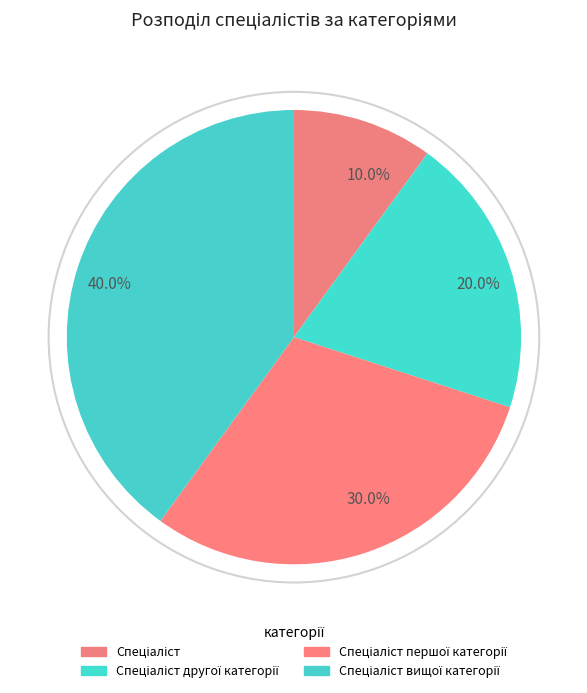

Is there any slice that represents more than half of the pie?

No